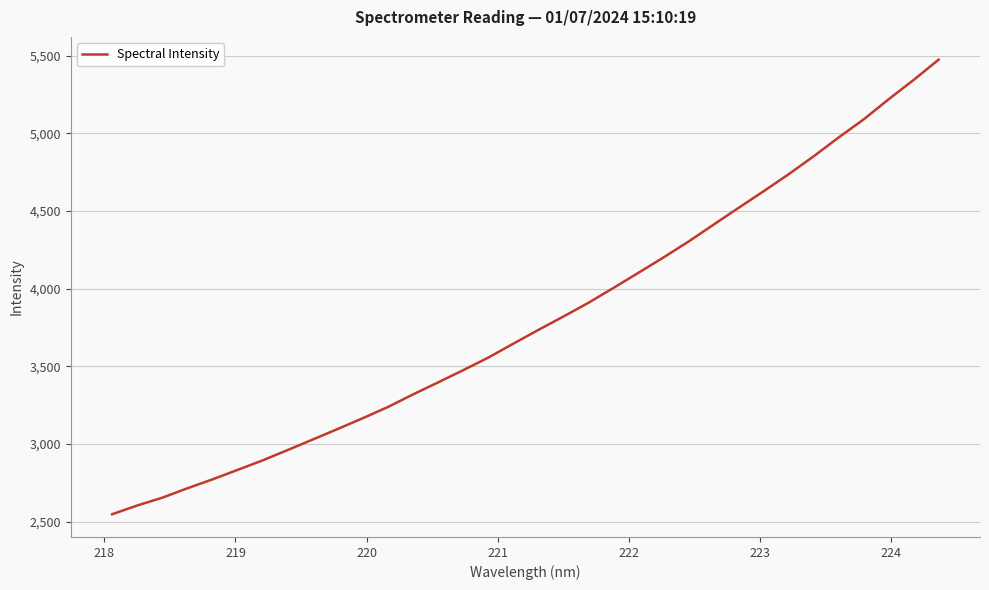

What is the greatest value displayed?

5474.5